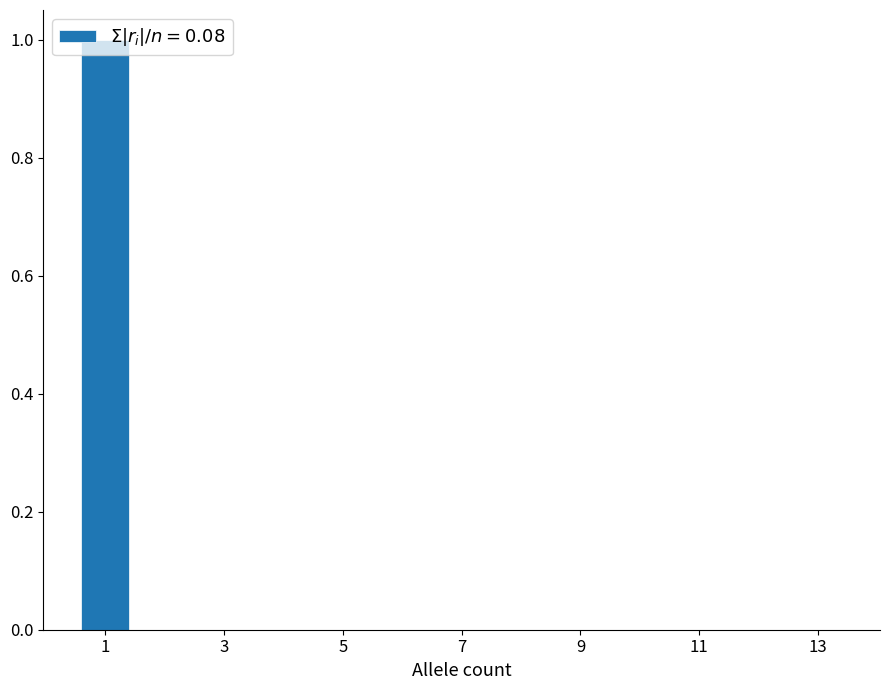

Reading left to right, transcribe this chart: for each bar, give the range it covers on the x-axis and its height. Neither the bar edges nor the heights are printed on the chart, so give them approximately, as read against the axes.

0.5 to 1.5: 1
1.5 to 2.5: 0
2.5 to 3.5: 0
3.5 to 4.5: 0
4.5 to 5.5: 0
5.5 to 6.5: 0
6.5 to 7.5: 0
7.5 to 8.5: 0
8.5 to 9.5: 0
9.5 to 10.5: 0
10.5 to 11.5: 0
11.5 to 12.5: 0
12.5 to 13.5: 0